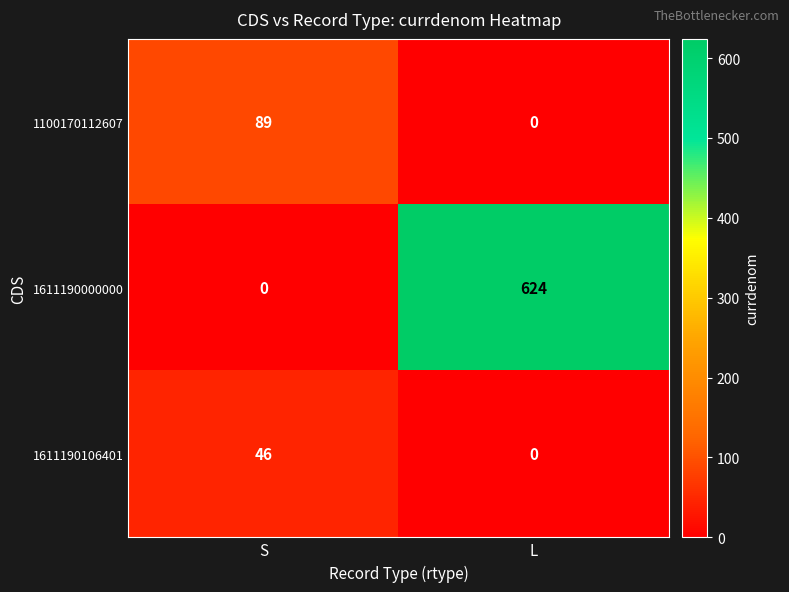

Which series has the largest range (max minus min)?

1611190000000